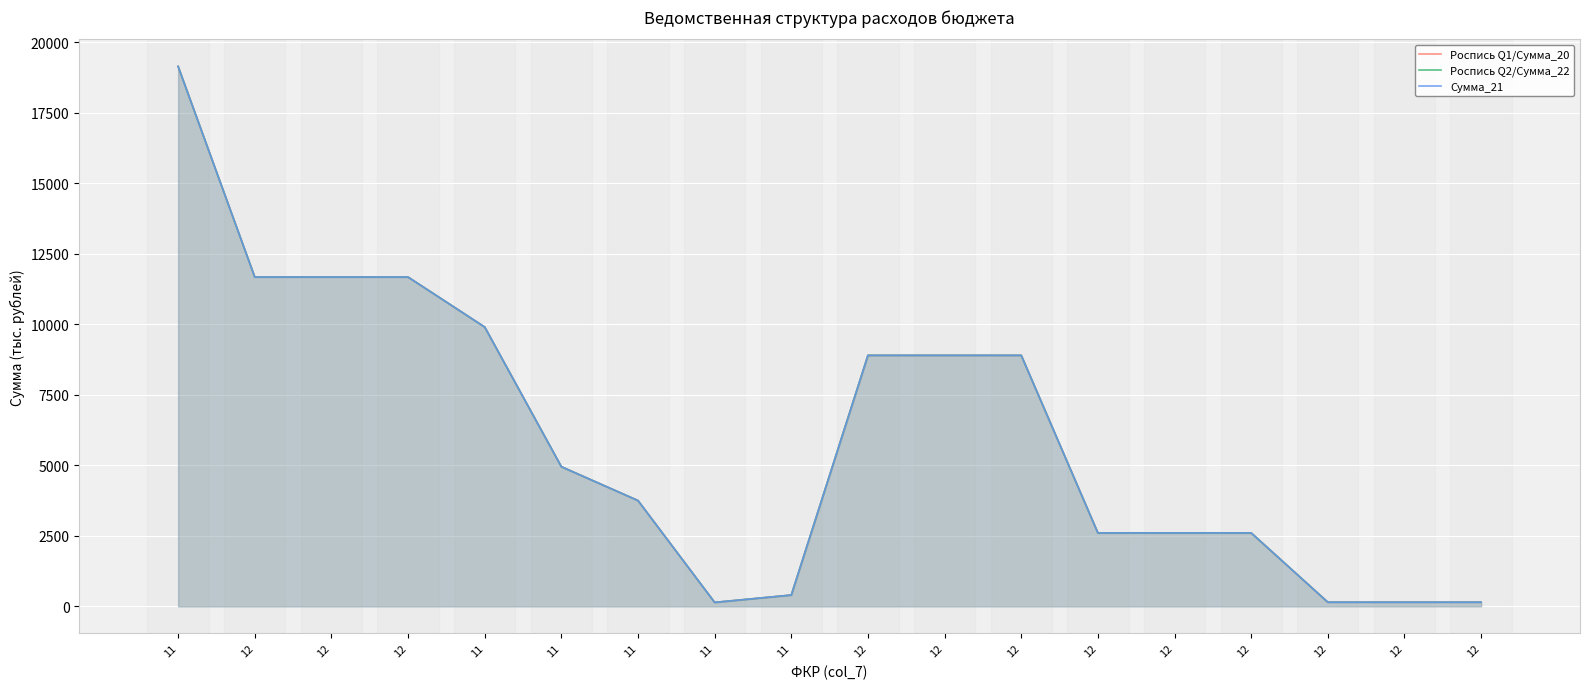

How many data points in Роспись Q2/Сумма_22 are less than 4952?

9